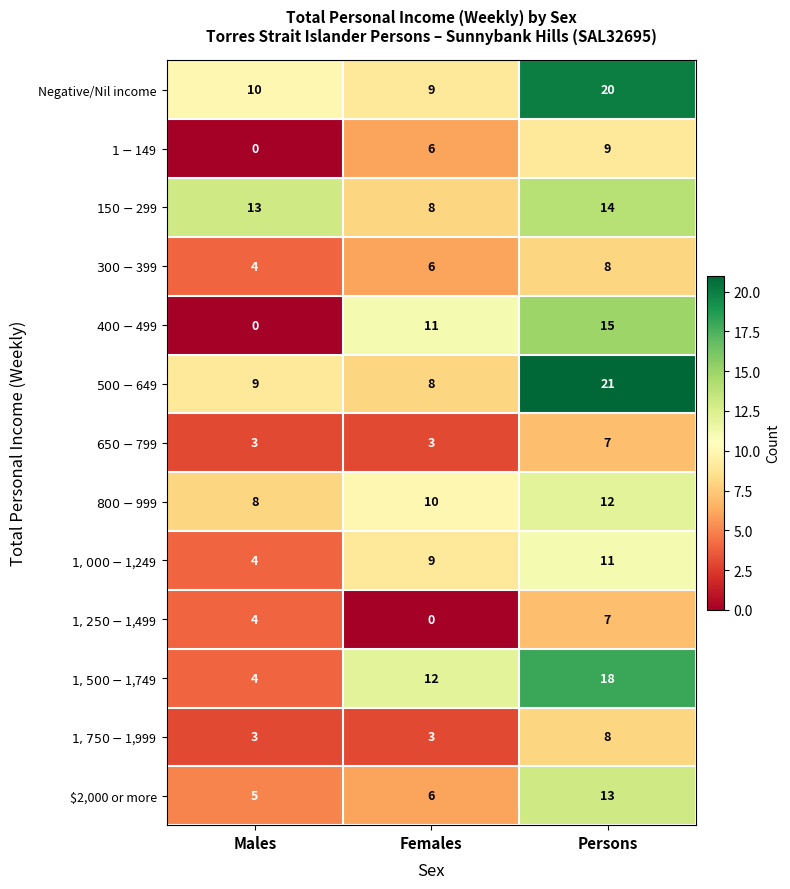

Count the number of categories in the chart.

3